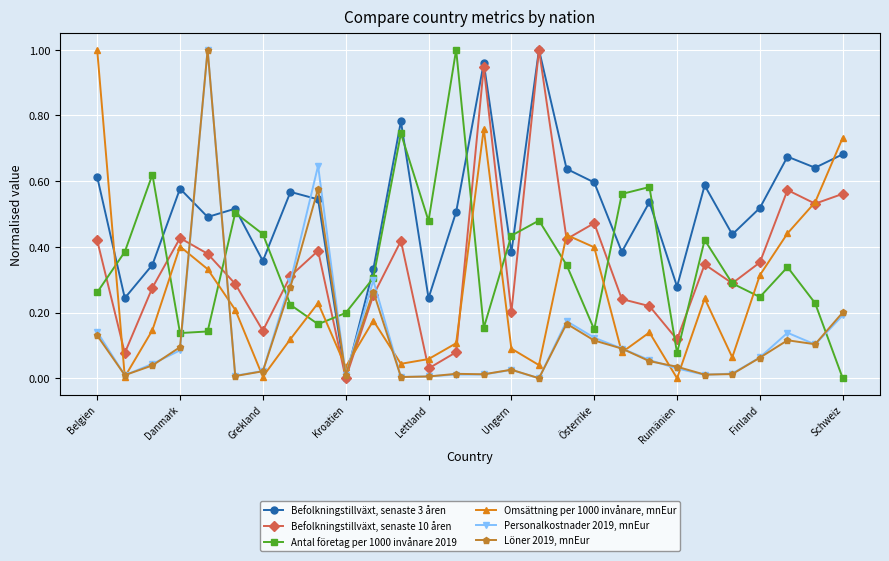

True or false: Befolkningstillväxt, senaste 3 åren has more than 0 points higher than both neighbors.

True